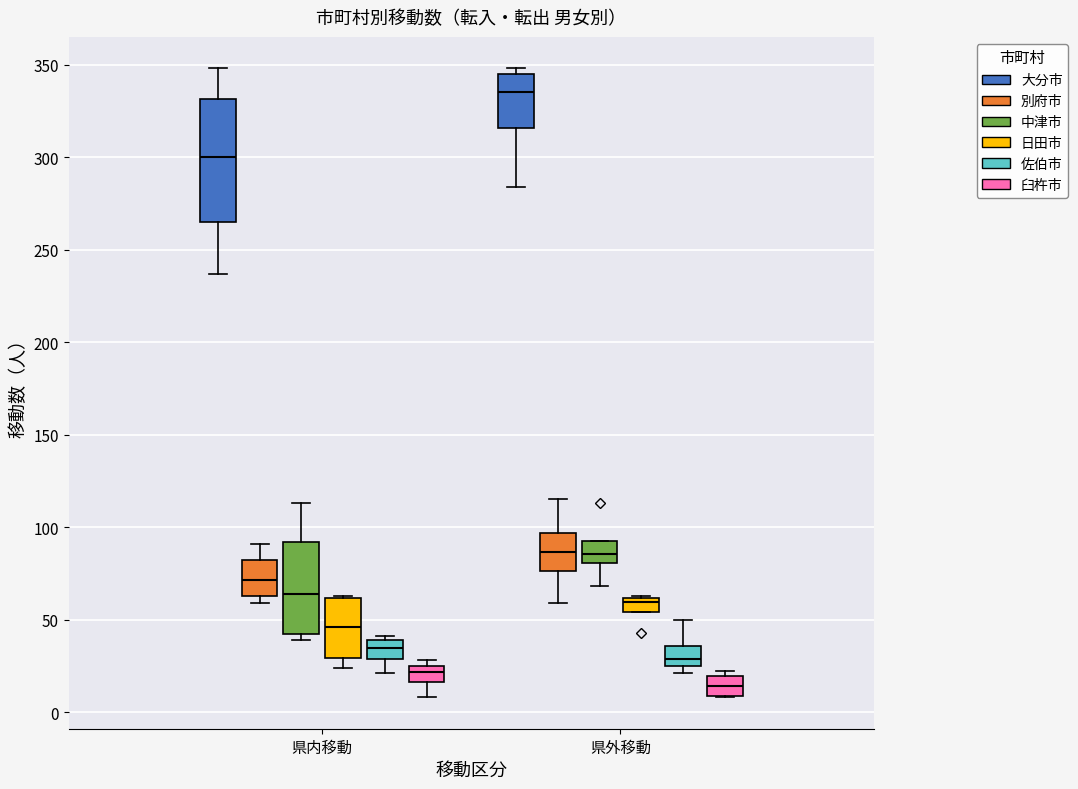

Which box has the lowest median line?

県外移動 (臼杵市)